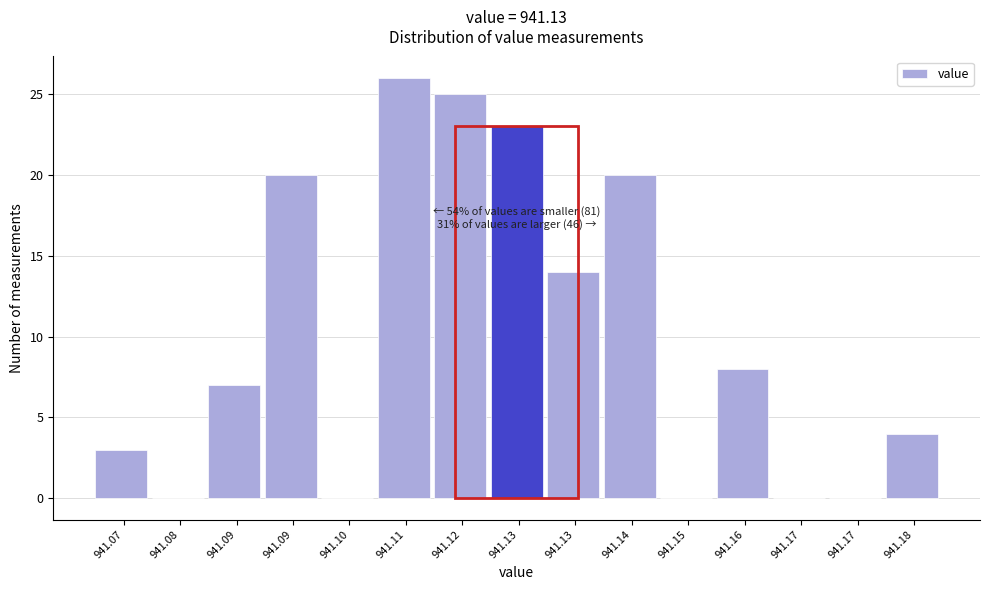

Count the number of data series in this chart.

1